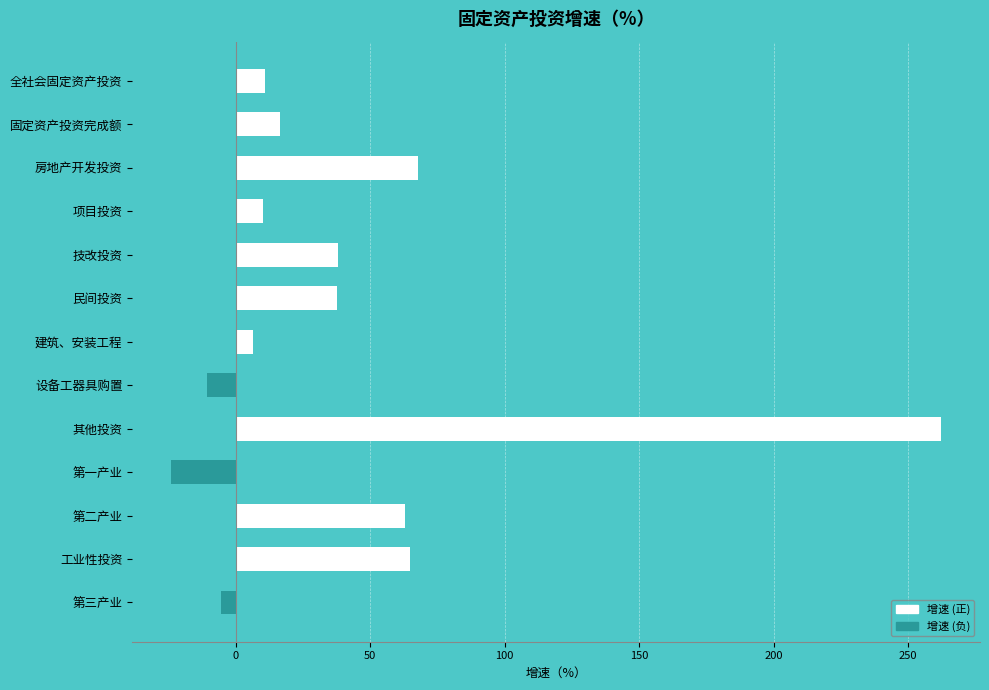

What is the change in value from 其他投资 to 第一产业?

-286.5